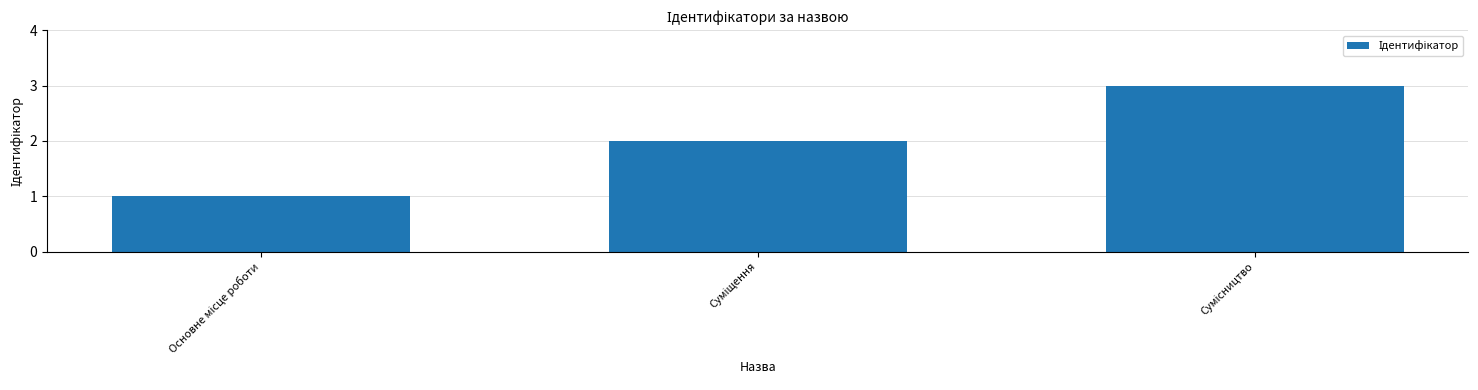

Count the number of categories in the chart.

3